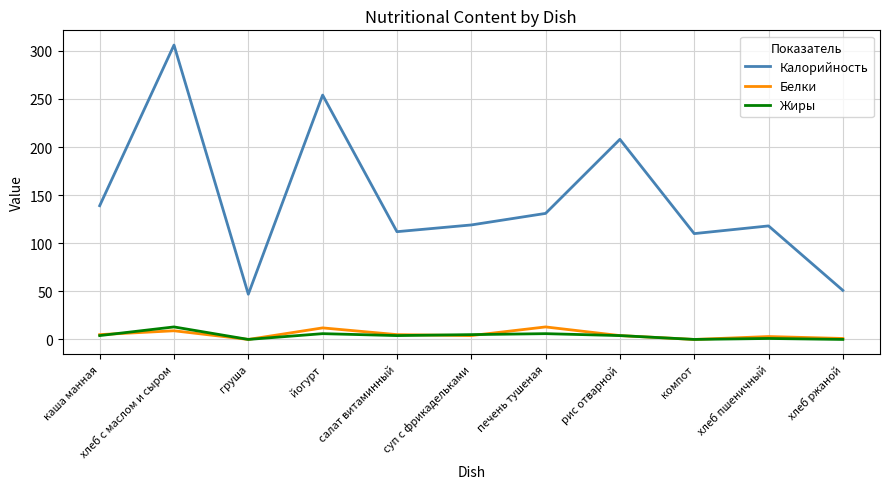

True or false: Калорийность has a value of 112 at салат витаминный.

True